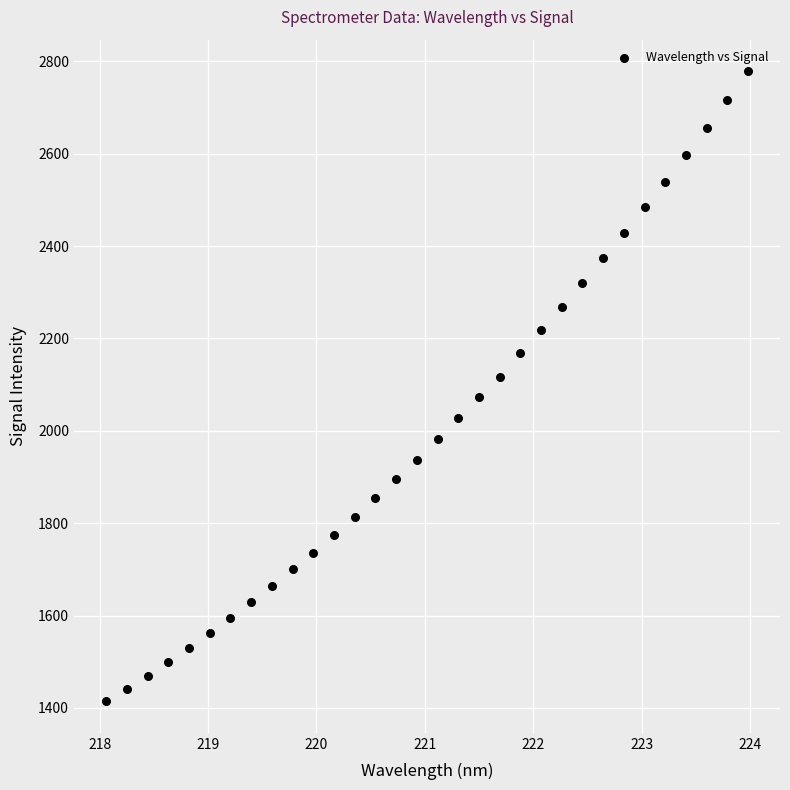

What is the range of X values (max minus min)?

5.9